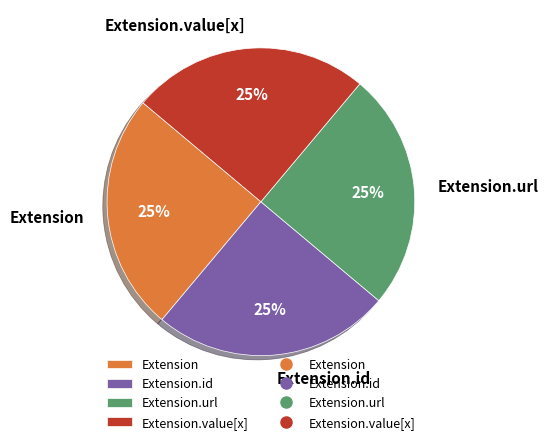

How many segments does this pie chart have?

4